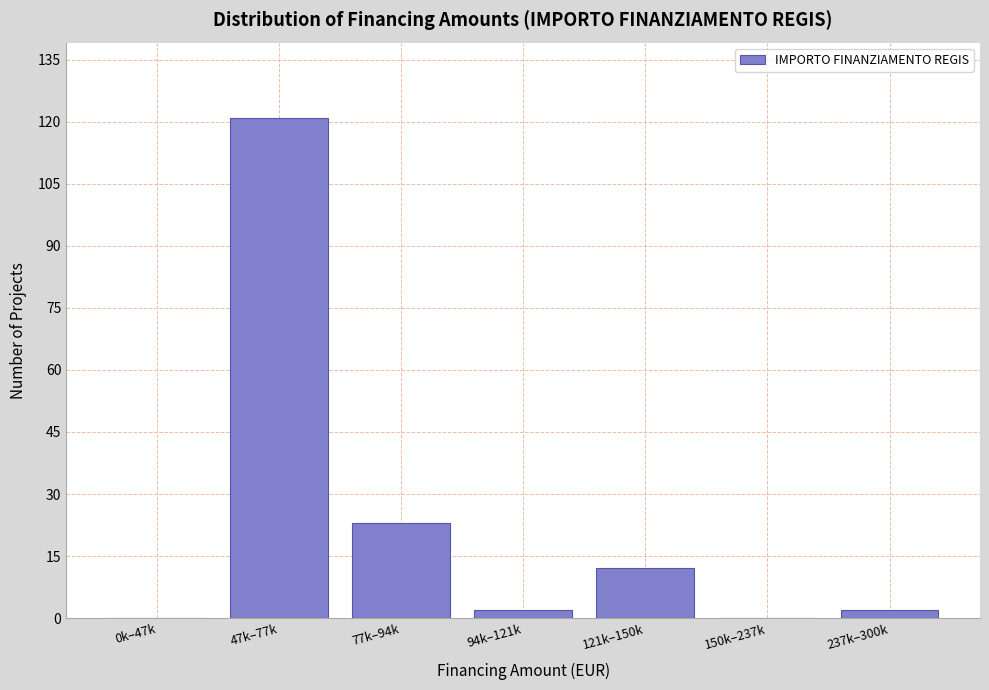

What is the approximate value at 47k–77k?

121